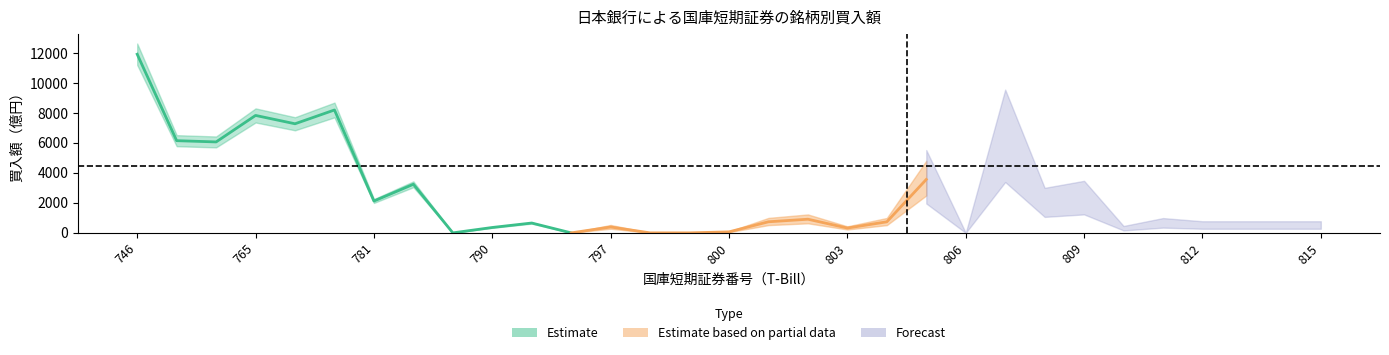

Is the value of Purchase Amount at 797 greater than the value of T-Bill Number at 777?

No